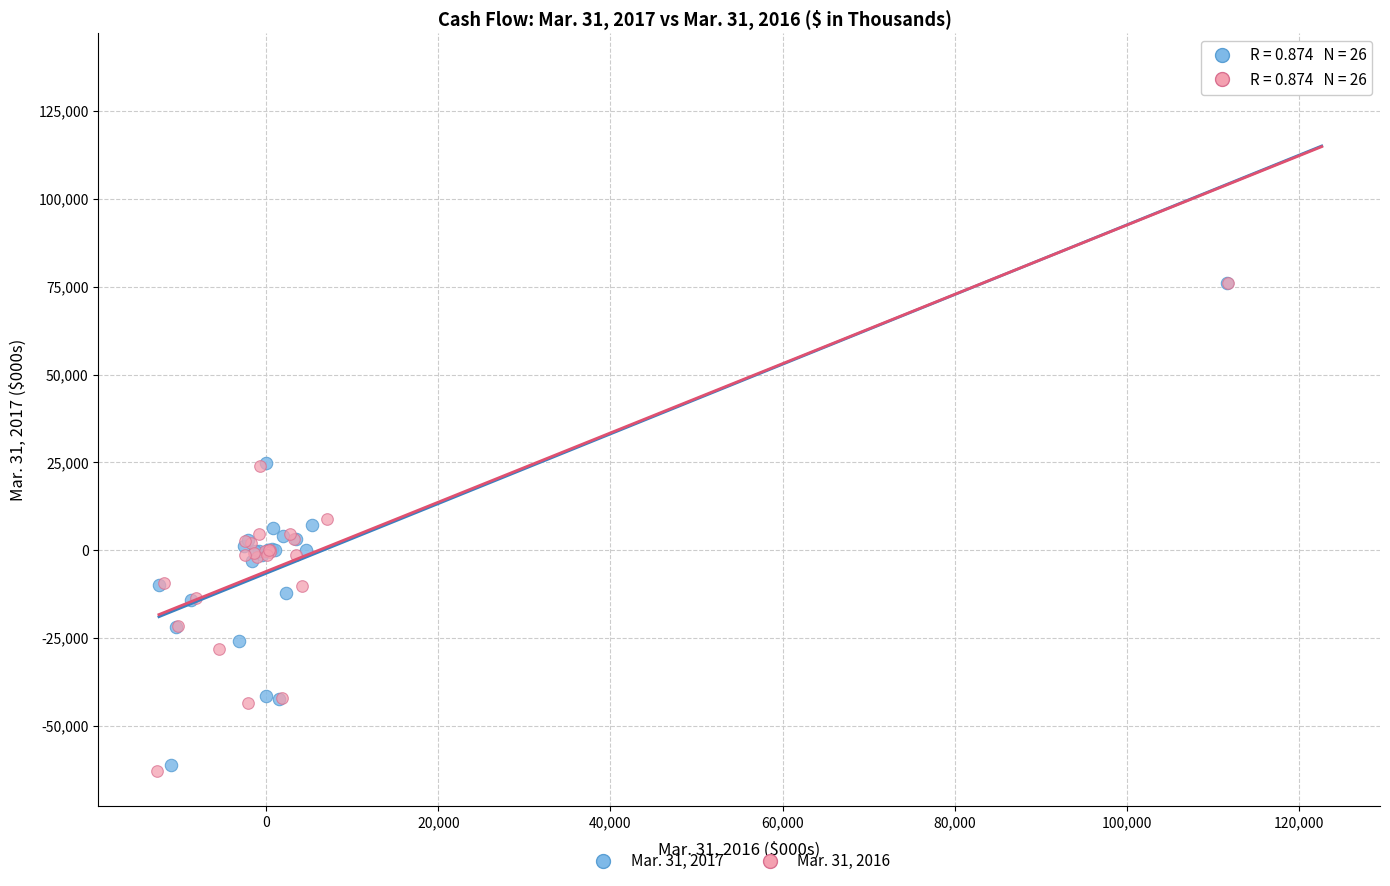

Which series has the widest spread of Y values?

Mar. 31, 2016